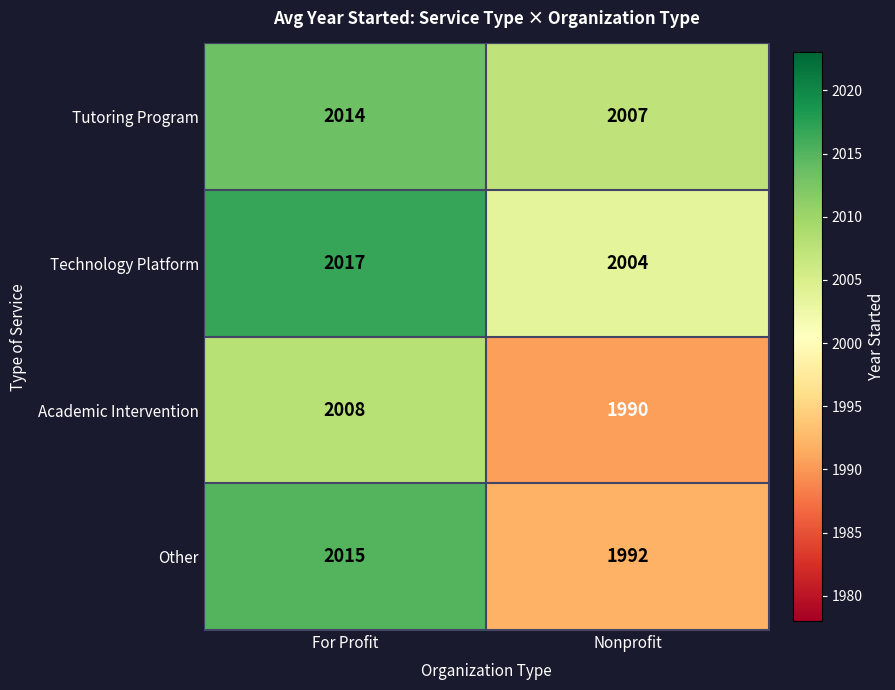

What is the difference between the highest and lowest values at For Profit?

9